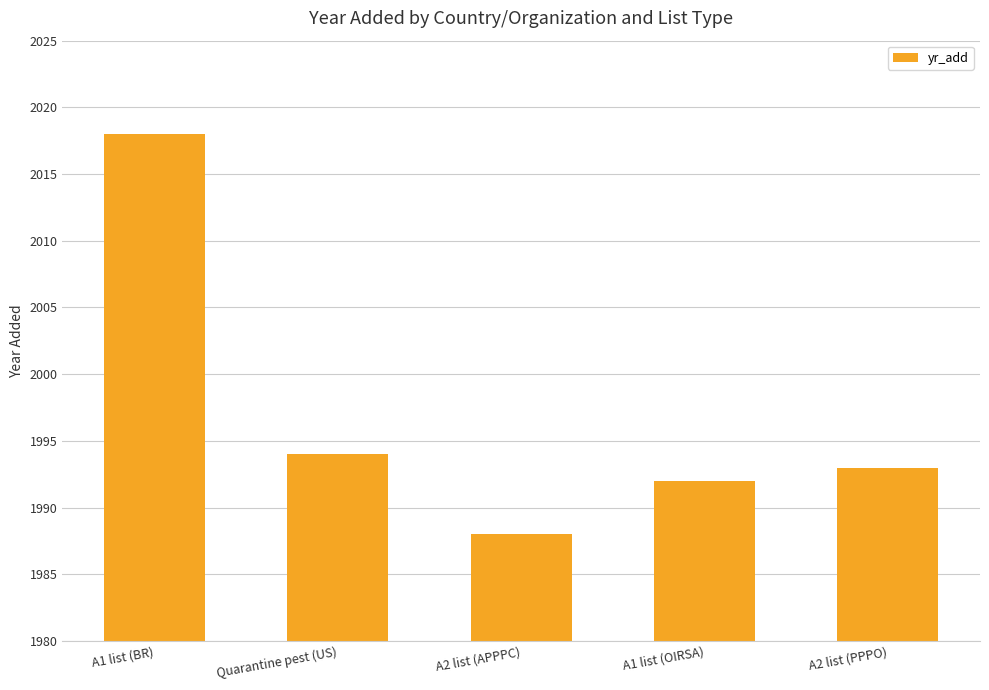

What position from the right is Quarantine pest (US)?

4